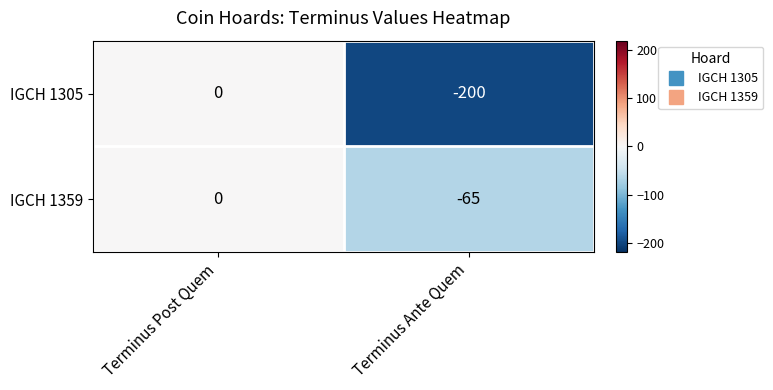

At Terminus Ante Quem, list the series in order from largest to smallest.

IGCH 1359, IGCH 1305